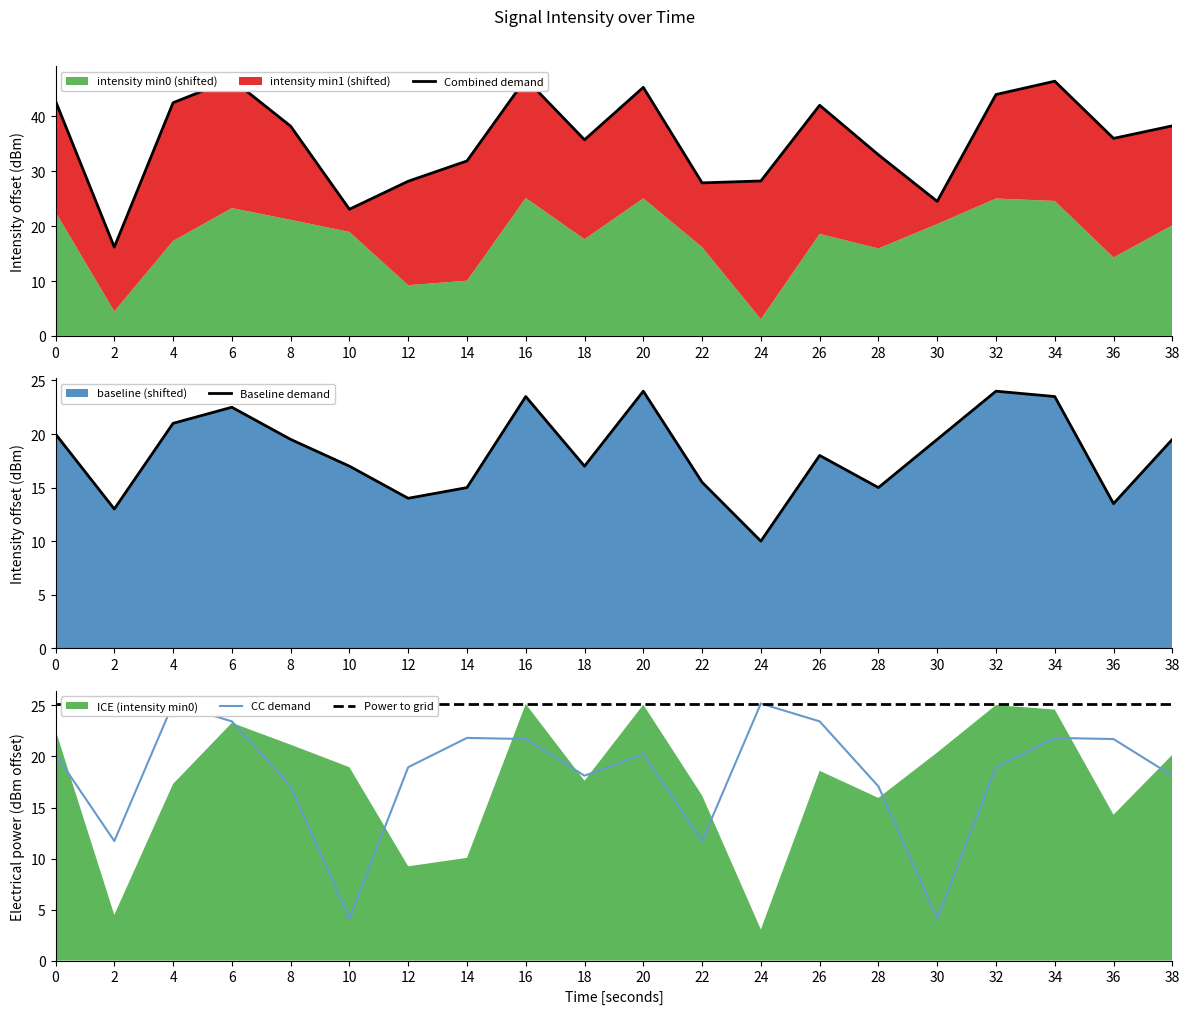

Is it true that CC demand equals 25.2 at 4?

True